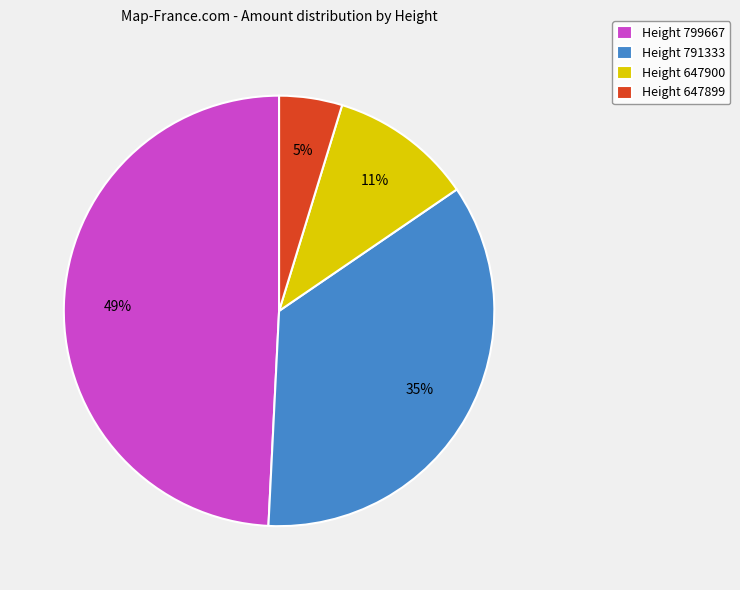

What is the largest slice in the pie chart?

Height 799667